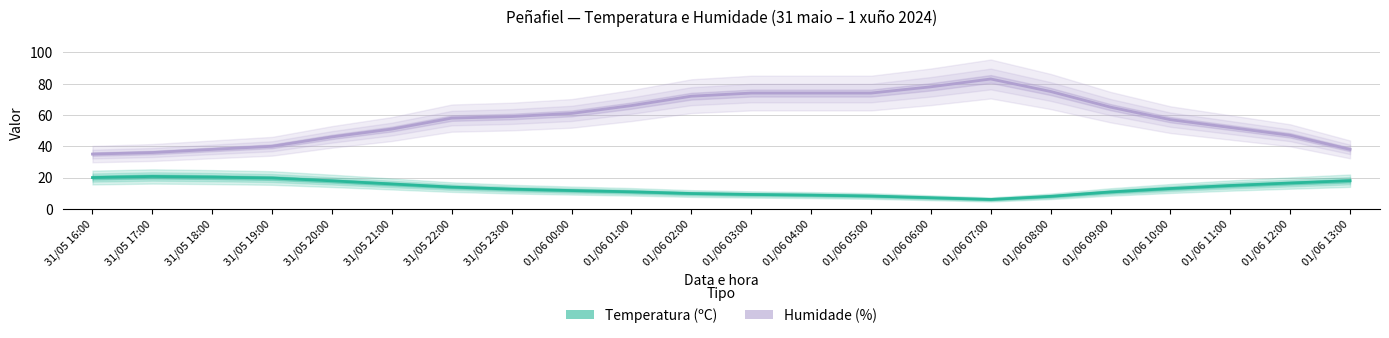

How many series are shown in this chart?

2